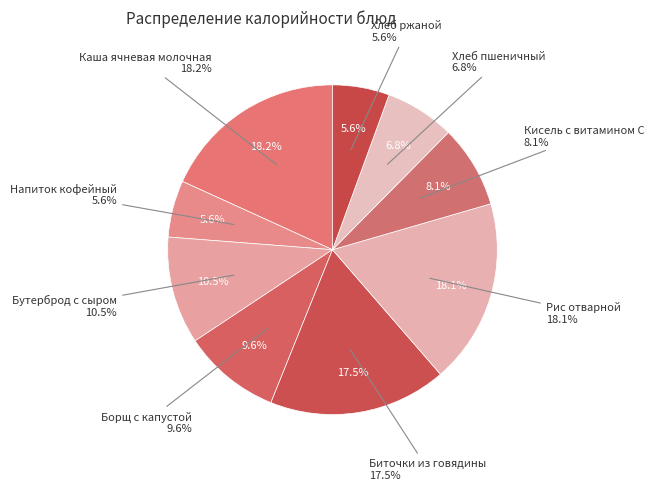

Is Биточки из говядины the majority of the pie?

No